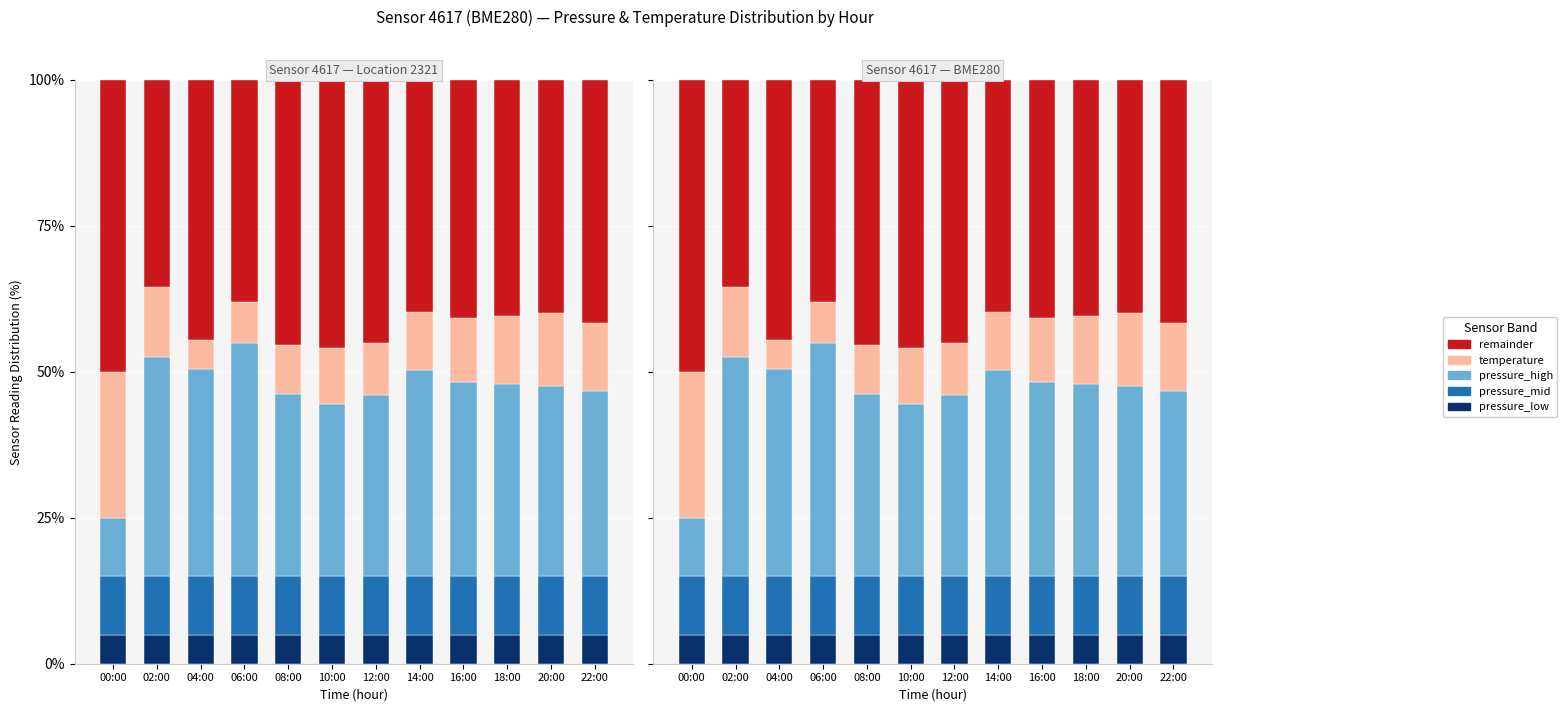

What are all the series names shown in the legend?

pressure_low, pressure_mid, pressure_high, temperature, remainder